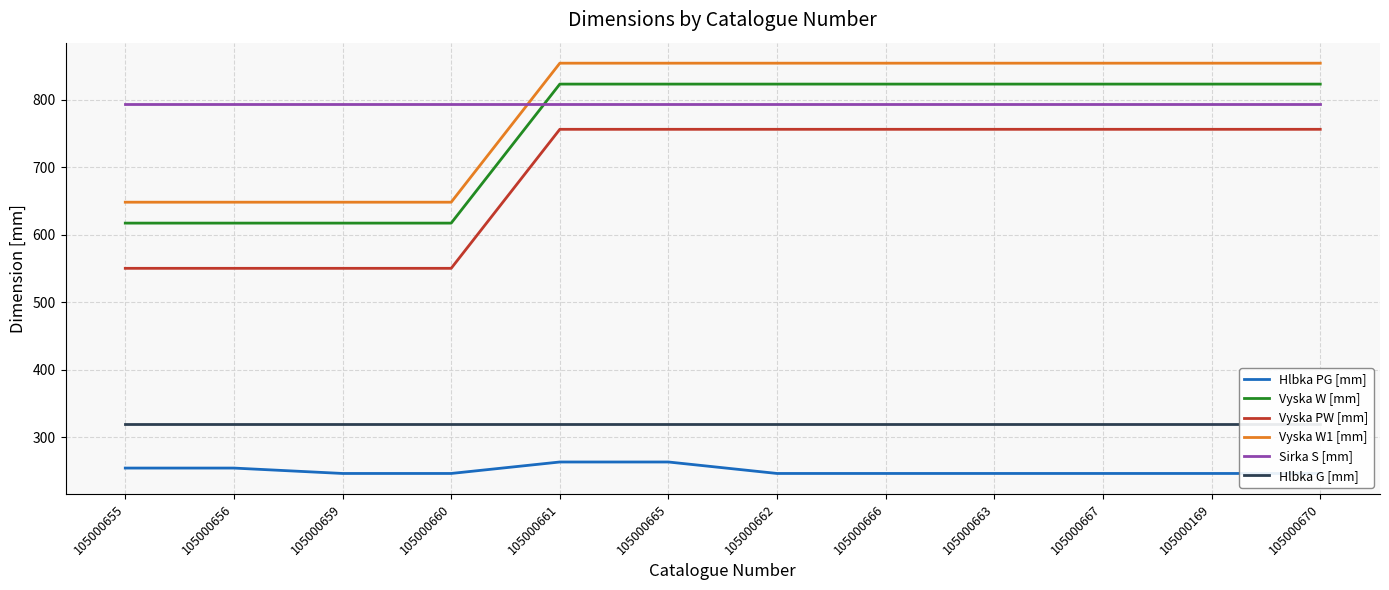

What is the label of the 6th point from the left?

105000665